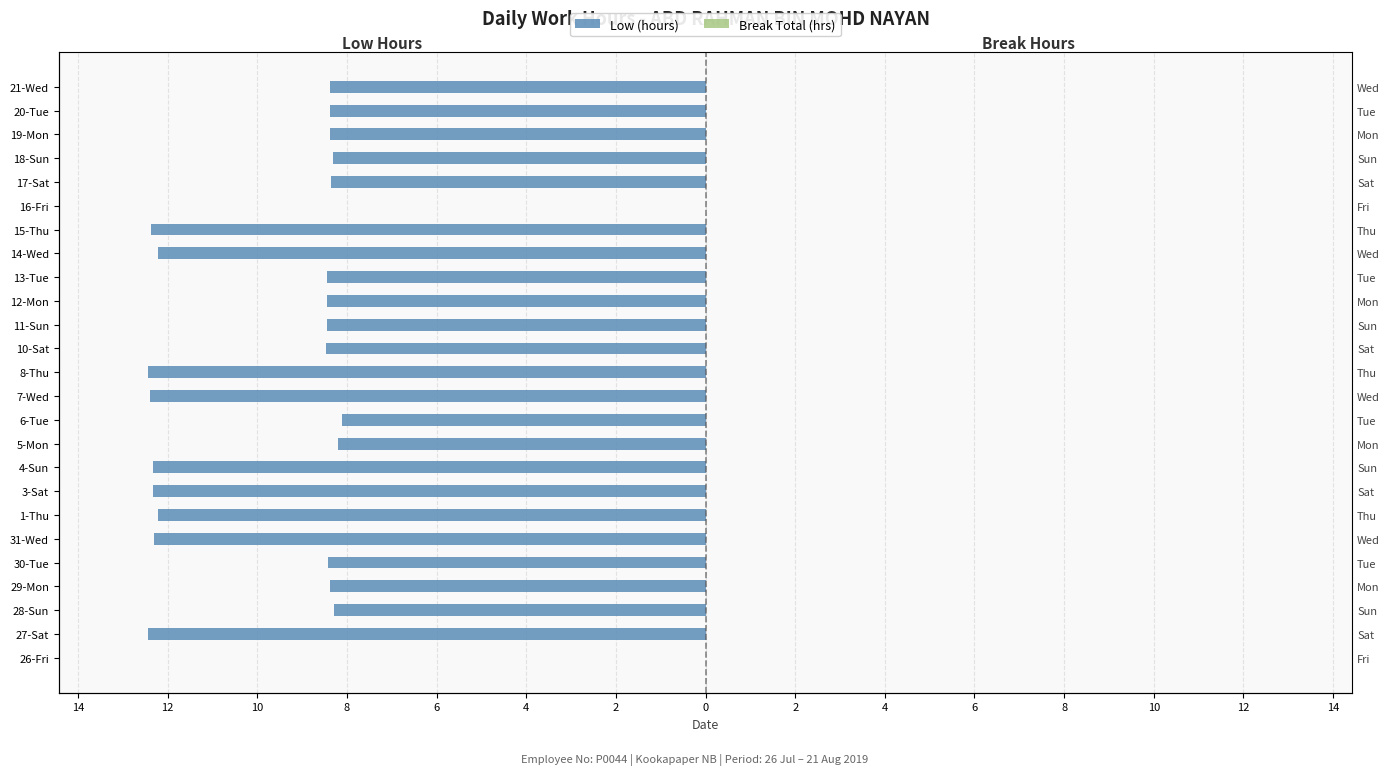

What is the average value of the Break Total (hrs) series?

0.5